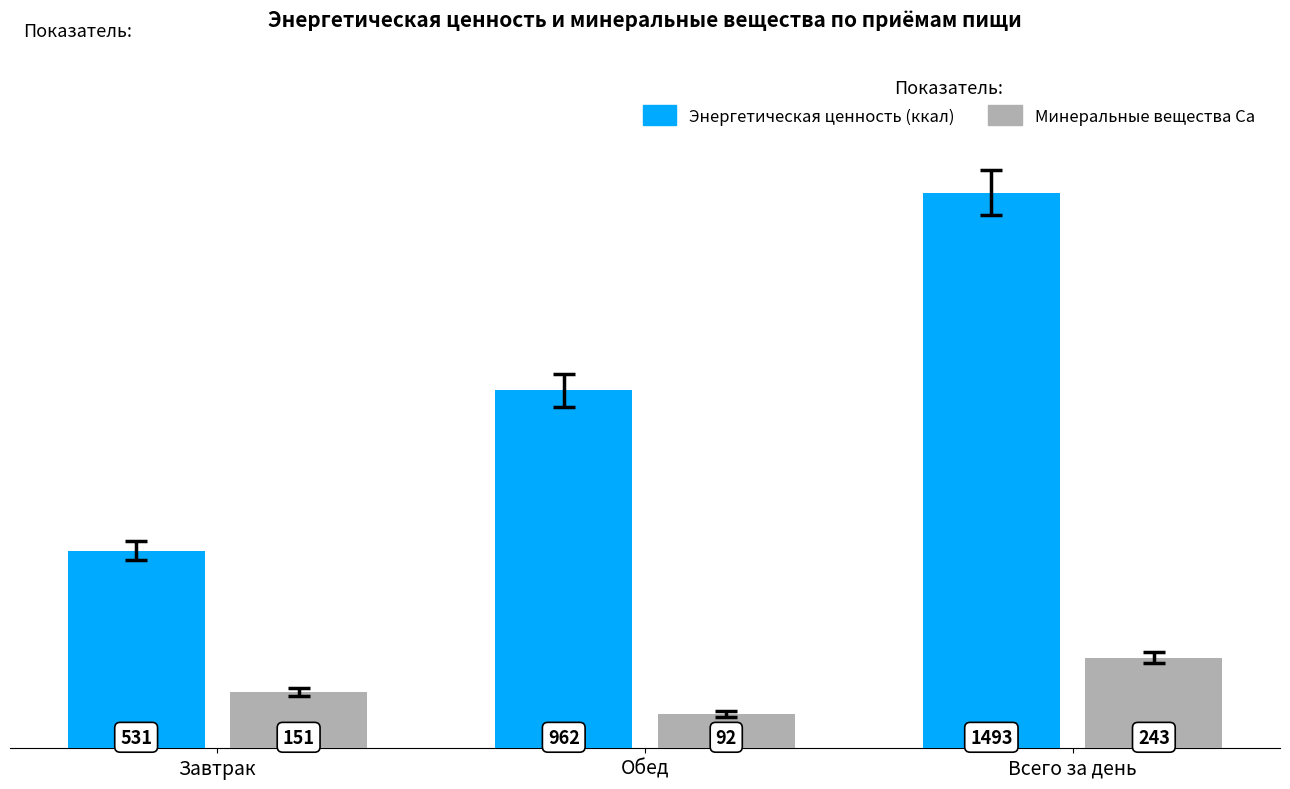

Count the number of categories in the chart.

3